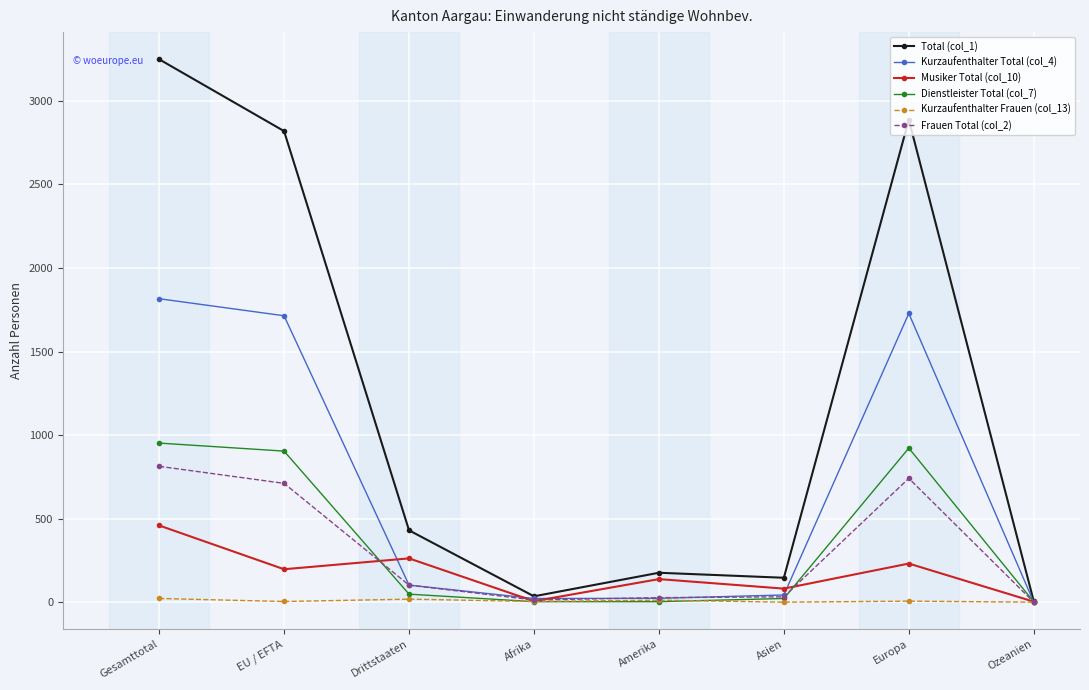

True or false: Musiker Total (col_10) has a value of 138 at Amerika.

True